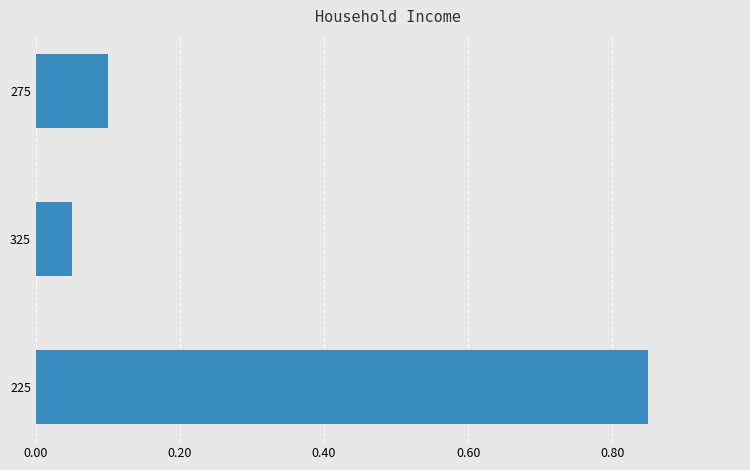

At which category does the chart reach its minimum across all series?

325